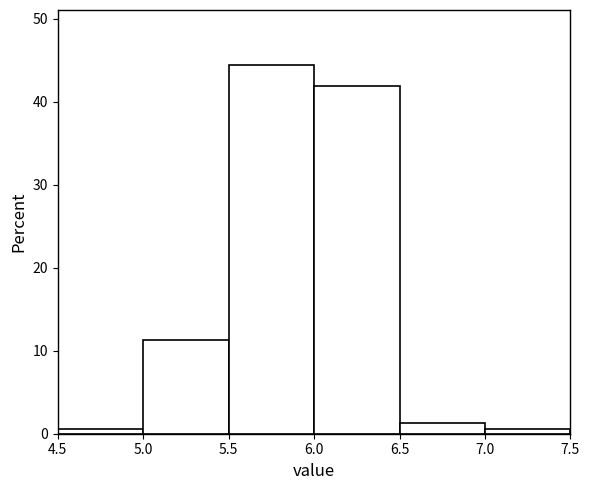

Reading left to right, list every bar in this chart as the range it spans on the x-axis followed by its height. The values are not printed on the chart, so give them approximately, as read against the axis.

4.5 to 5.0: under 1
5.0 to 5.5: 11
5.5 to 6.0: 44
6.0 to 6.5: 42
6.5 to 7.0: 1
7.0 to 7.5: under 1